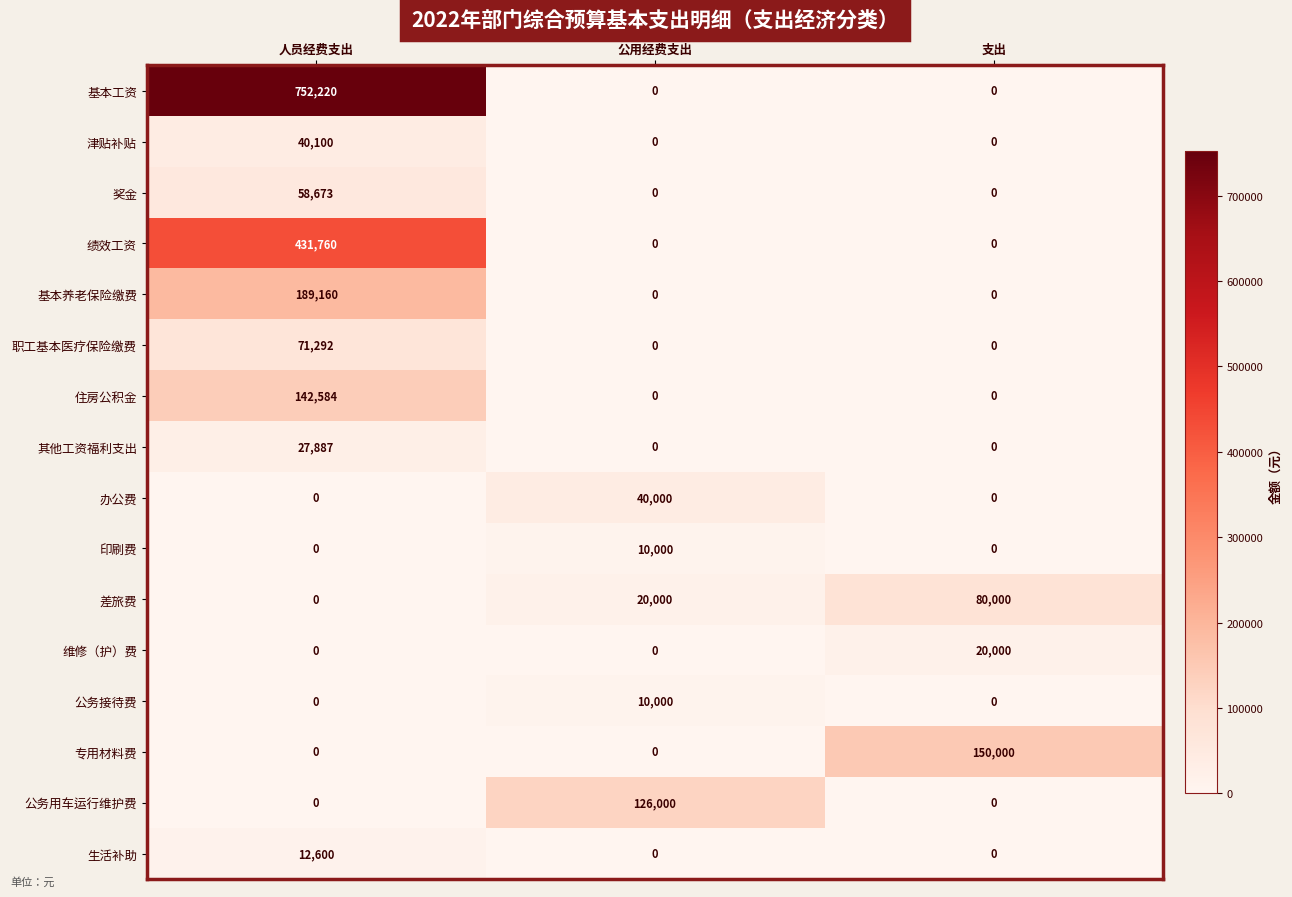

What is the sum of all 奖金 values?

58673